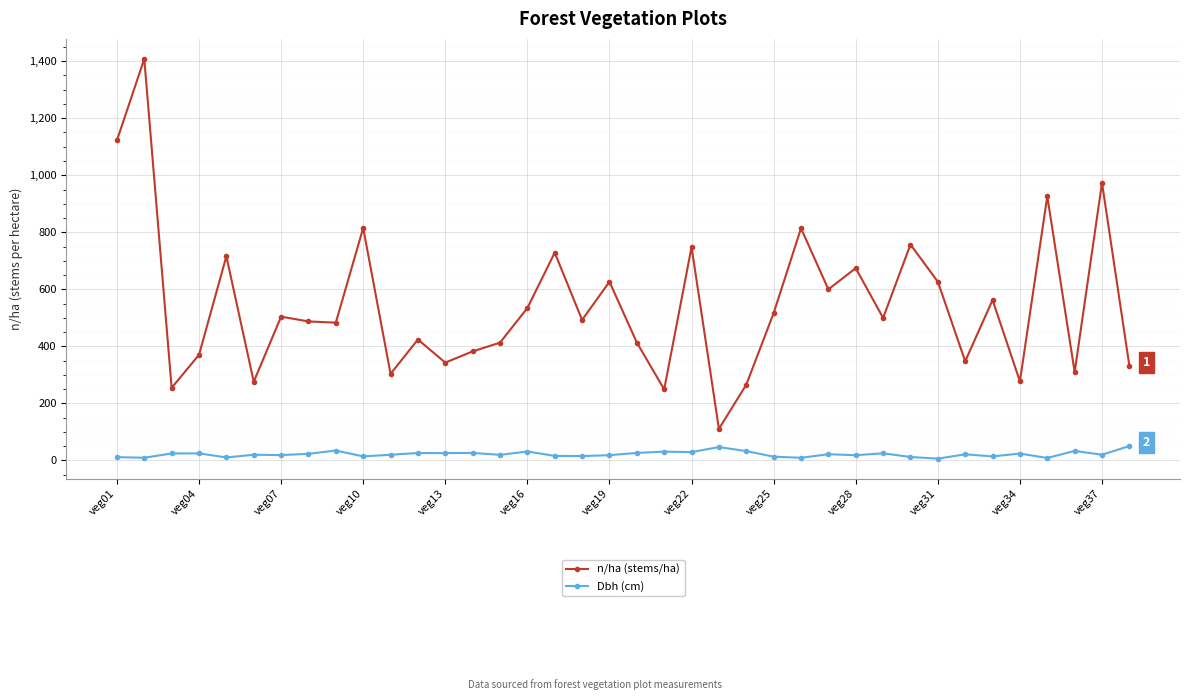

In Dbh (cm), how many points are higher than both neighbors (excluding endpoints)?

13